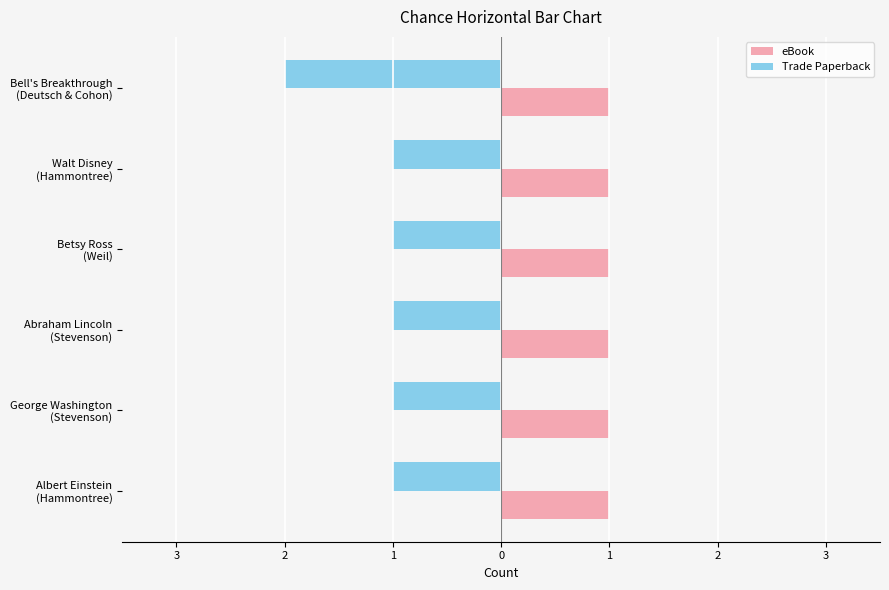

List the series in order of their peak value, highest first.

eBook, Trade Paperback